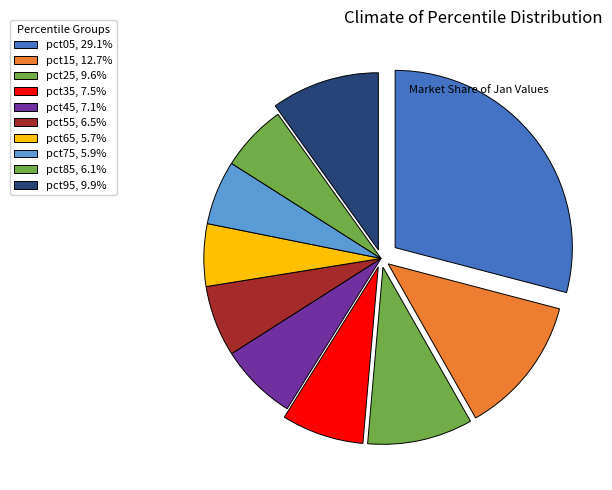

Count the number of slices in the pie.

10